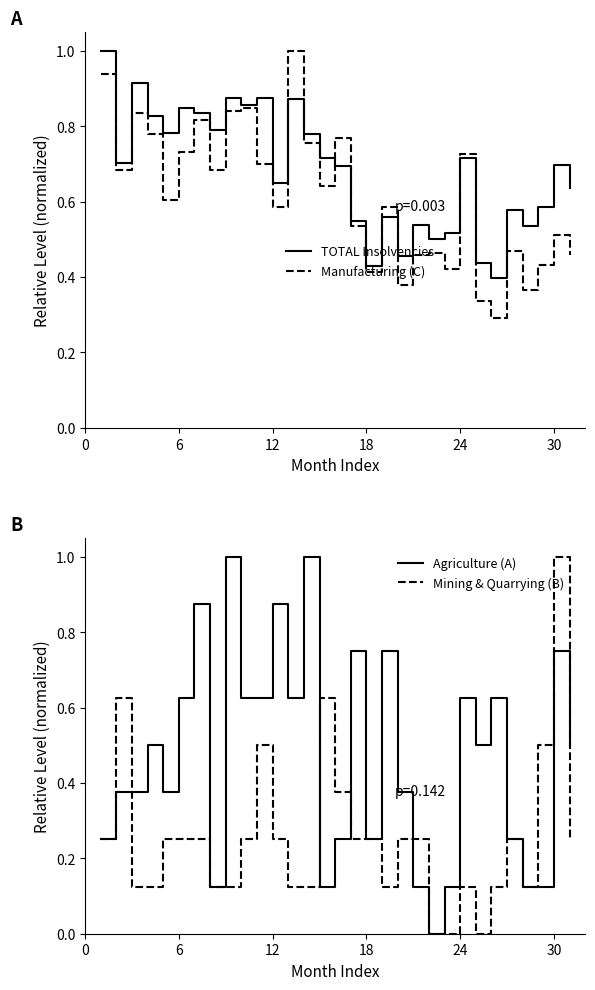

List the series in order of their peak value, lowest first.

TOTAL Insolvencies, Manufacturing (C), Agriculture (A), Mining & Quarrying (B)